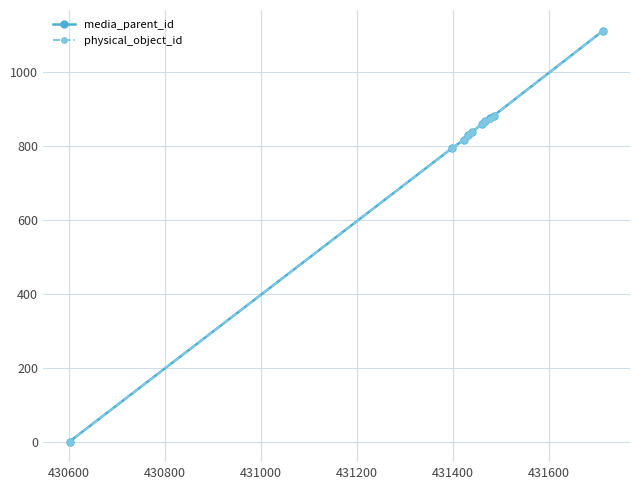

What are all the series names shown in the legend?

media_parent_id, physical_object_id